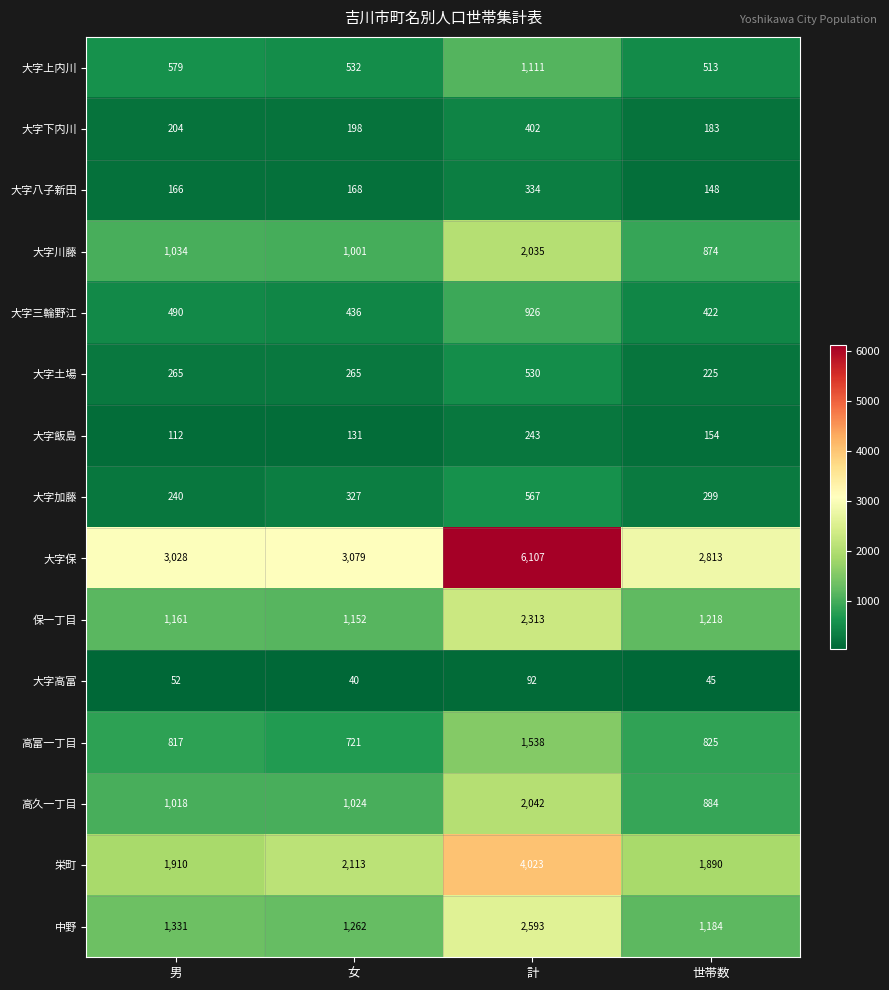

How many series are shown in this chart?

15